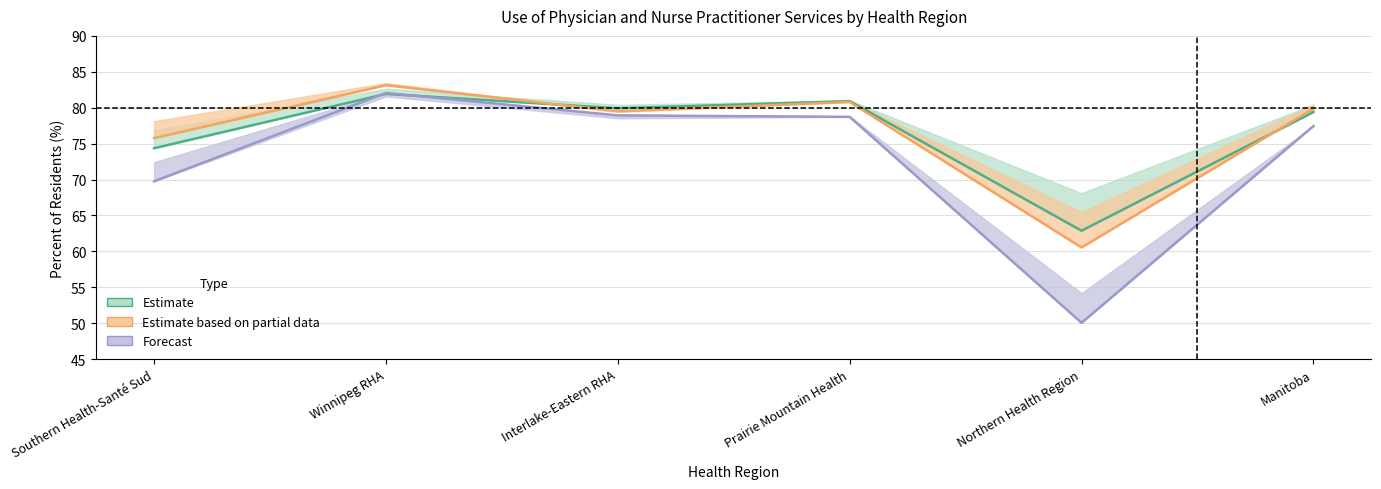

What is the difference between the Adjusted Percent (2012/13) values at Prairie Mountain Health and Winnipeg RHA?

3.3